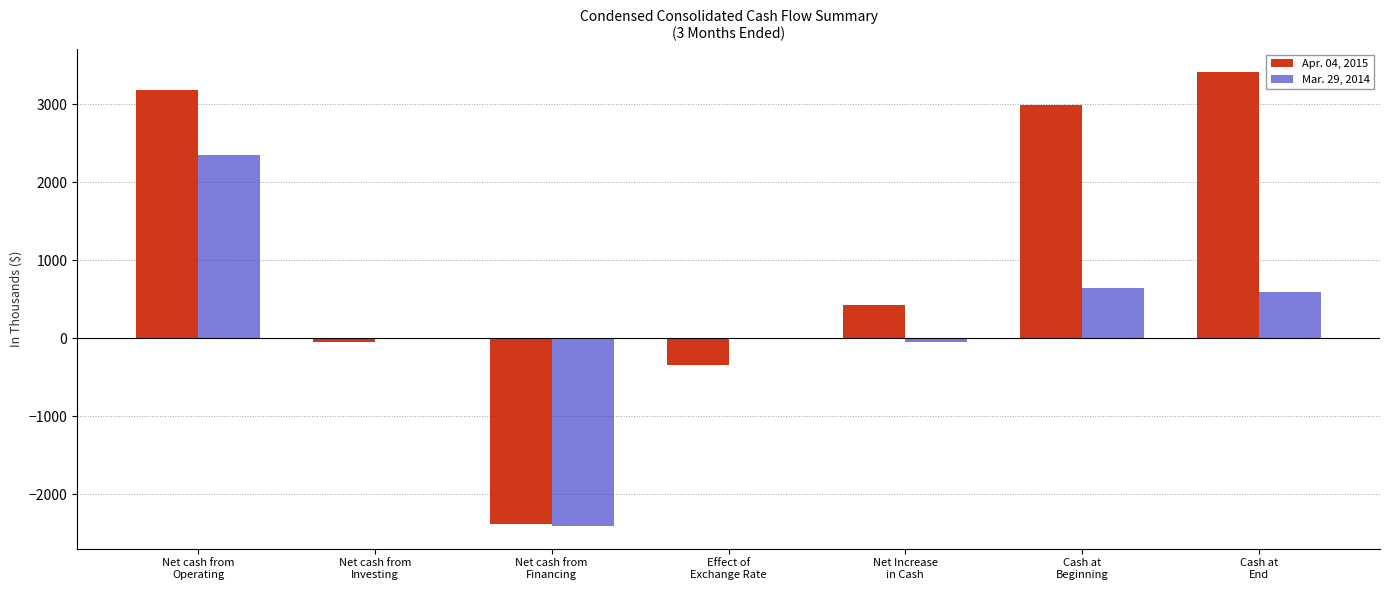

Which series has the largest total across all categories?

Apr. 04, 2015